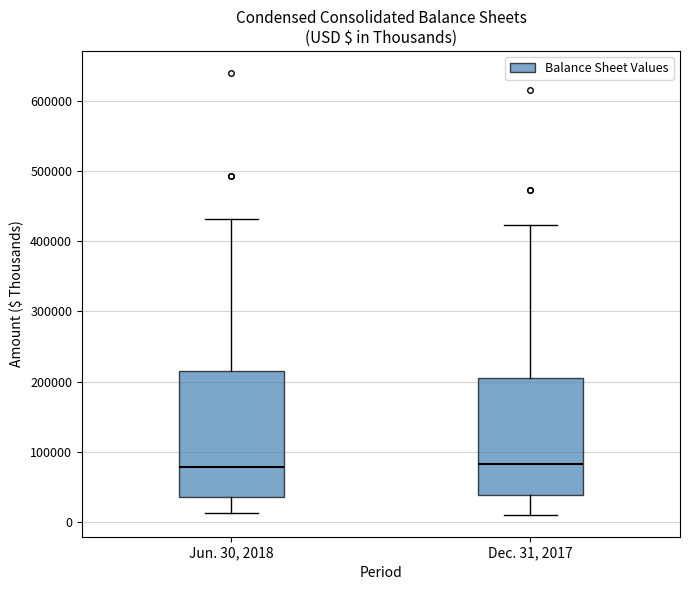

Reading left to right, read every box against the y-axis: the position of its median line, the range the box covers, and the ends of its whiskers. The values are not printed on the chart, so give them approximately, as read against the axis.

Jun. 30, 2018: median 80000, box 30000 to 210000, whiskers 10000 to 430000
Dec. 31, 2017: median 80000, box 40000 to 210000, whiskers 10000 to 420000